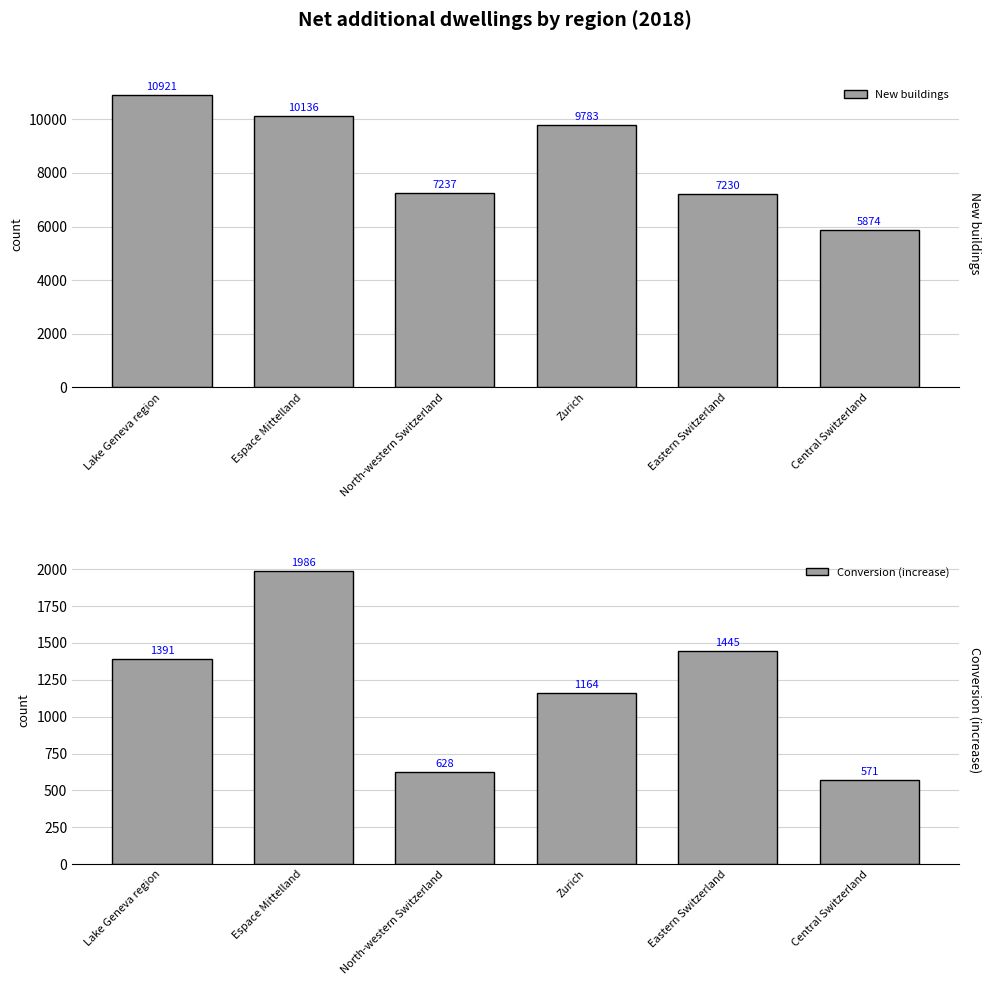

Reading right to left, extract all data points from this chart.

New buildings: 5874	7230	9783	7237	10136	10921
Conversion (increase): 571	1445	1164	628	1986	1391